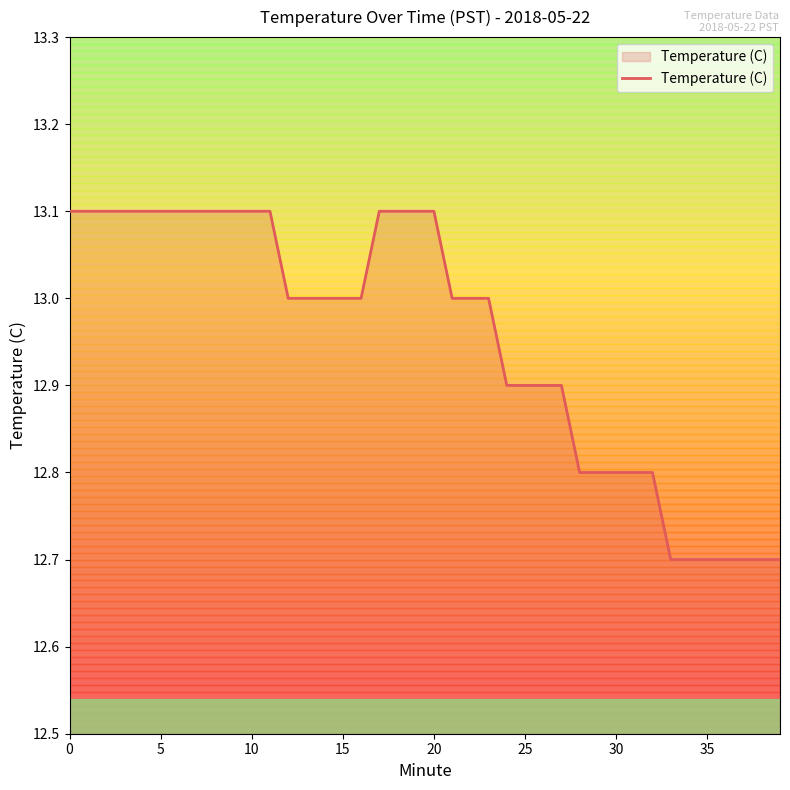

What is the smallest value displayed?

12.7